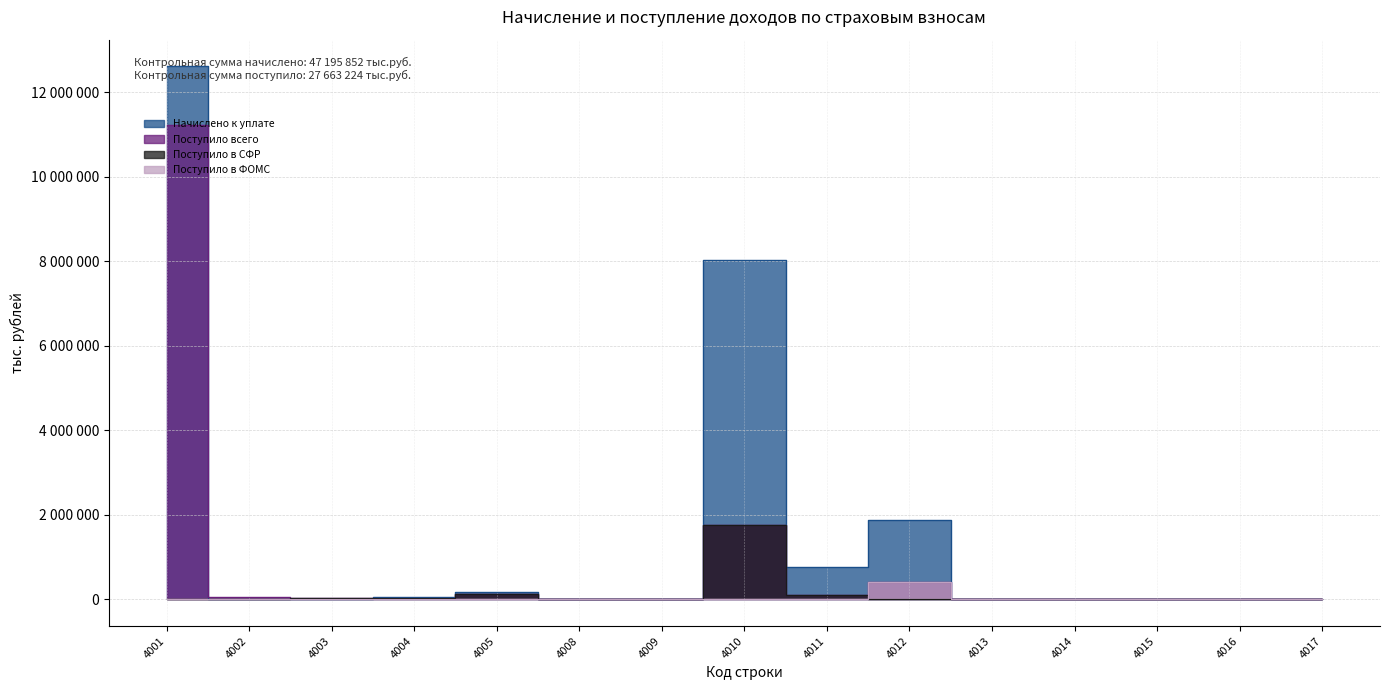

True or false: Поступило в ФОМС and Поступило в СФР cross at least once.

True